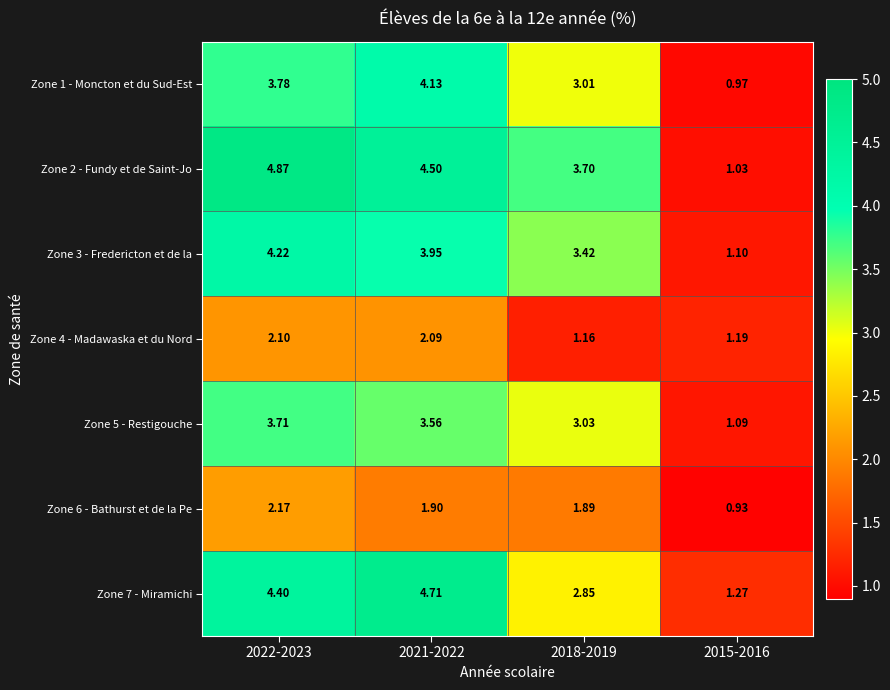

At 2022-2023, list the series in order from smallest to largest.

Zone 4 - Madawaska et du Nord, Zone 6 - Bathurst et de la Pe, Zone 5 - Restigouche, Zone 1 - Moncton et du Sud-Est, Zone 3 - Fredericton et de la, Zone 7 - Miramichi, Zone 2 - Fundy et de Saint-Jo